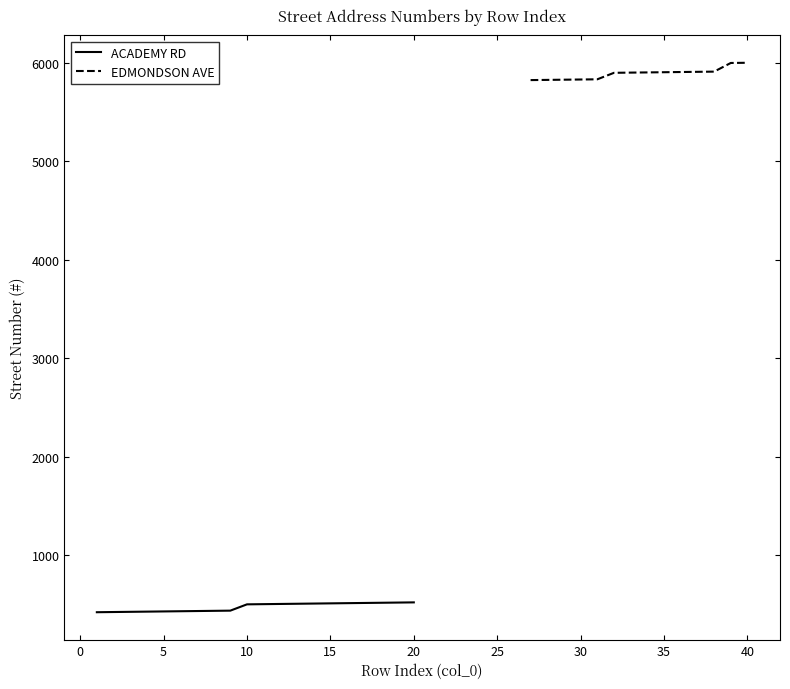

What is the maximum value for ACADEMY RD?

520